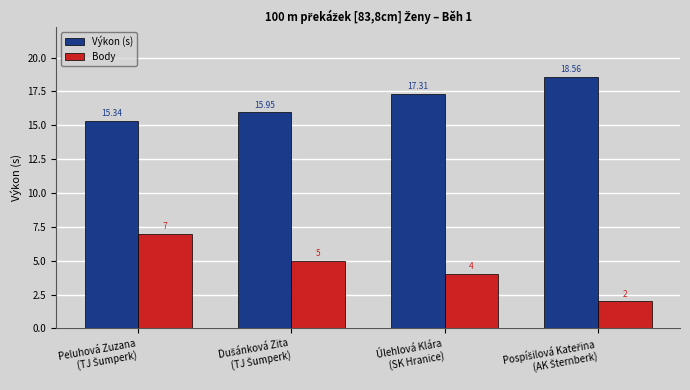

How many values in the Výkon (s) series are below 17?

2